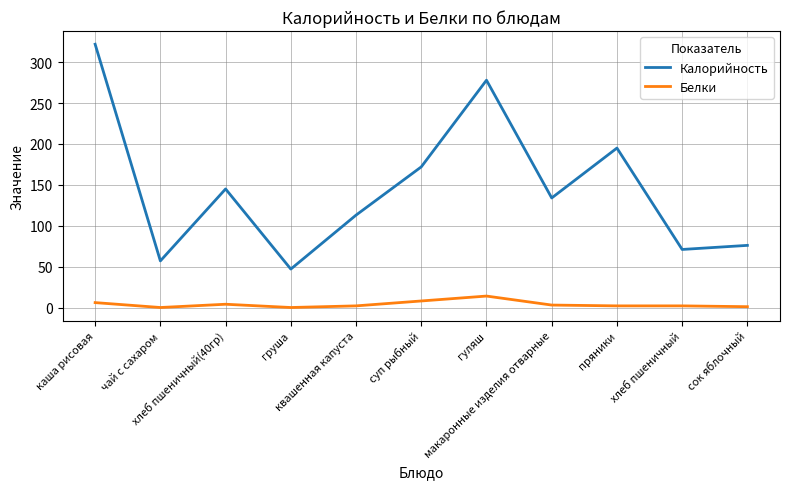

What is the difference between the maximum and minimum values in the Белки series?

14